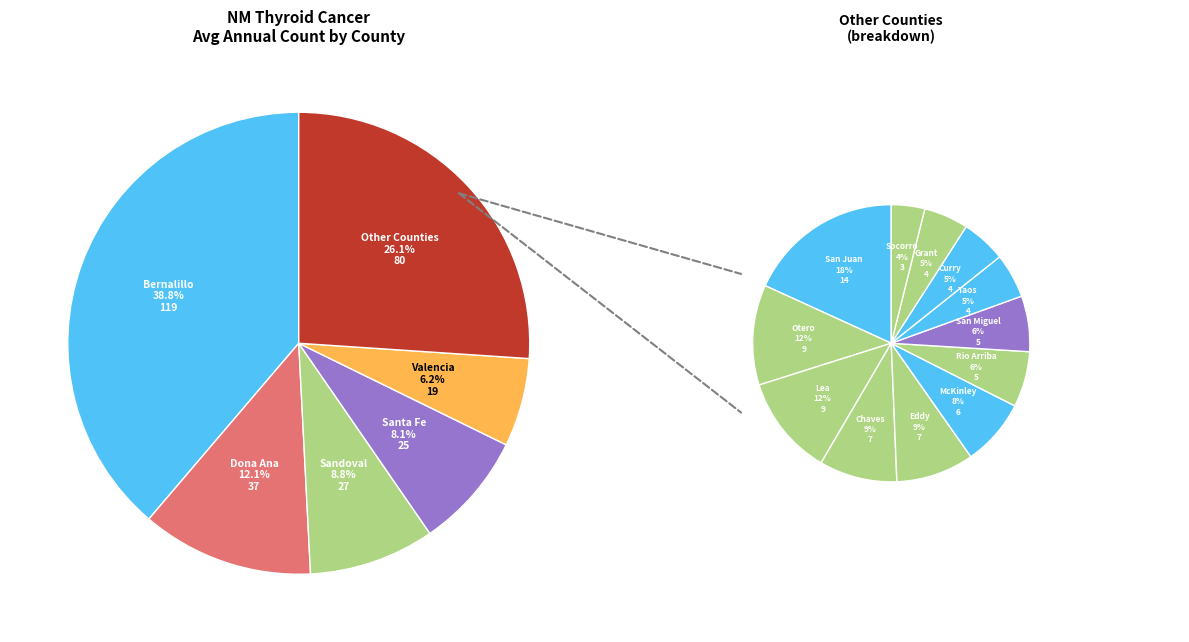

How many slices are in this pie chart?

18